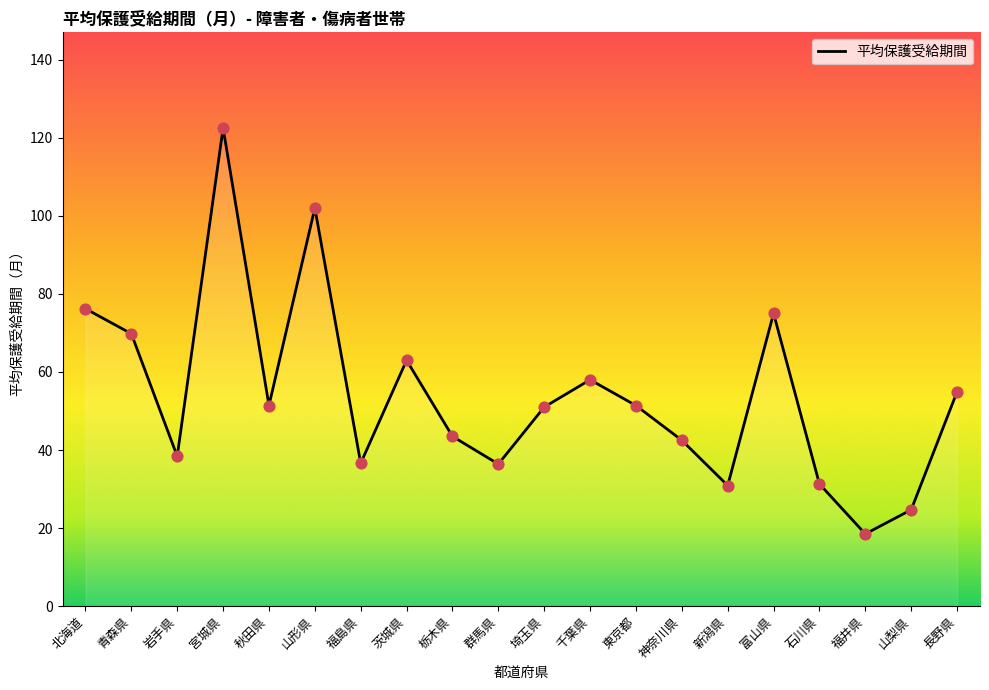

Which has a higher value, 埼玉県 or 北海道?

北海道